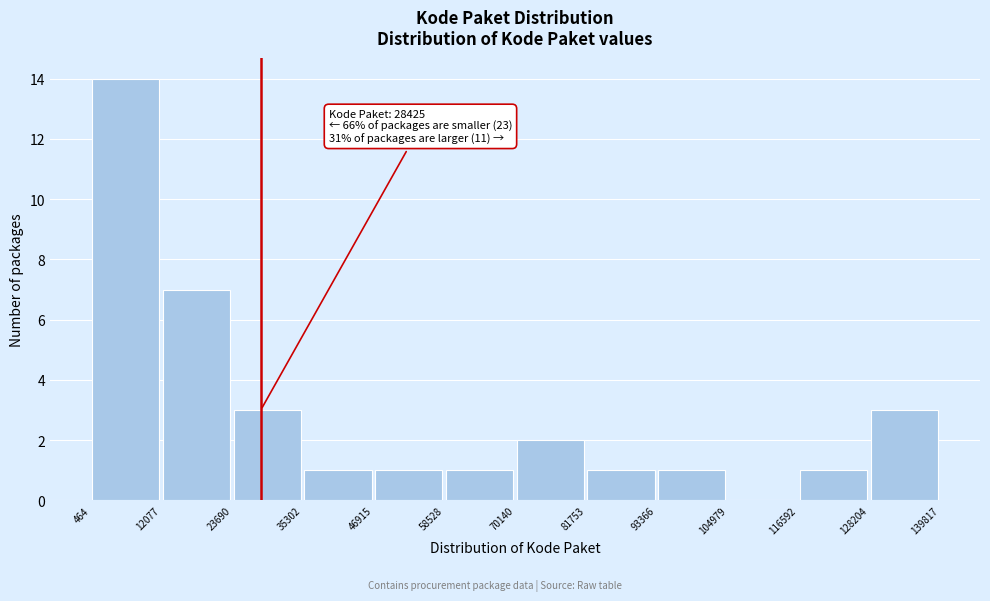

Over which range of the x-axis is the bar tallest?

464 to 12077